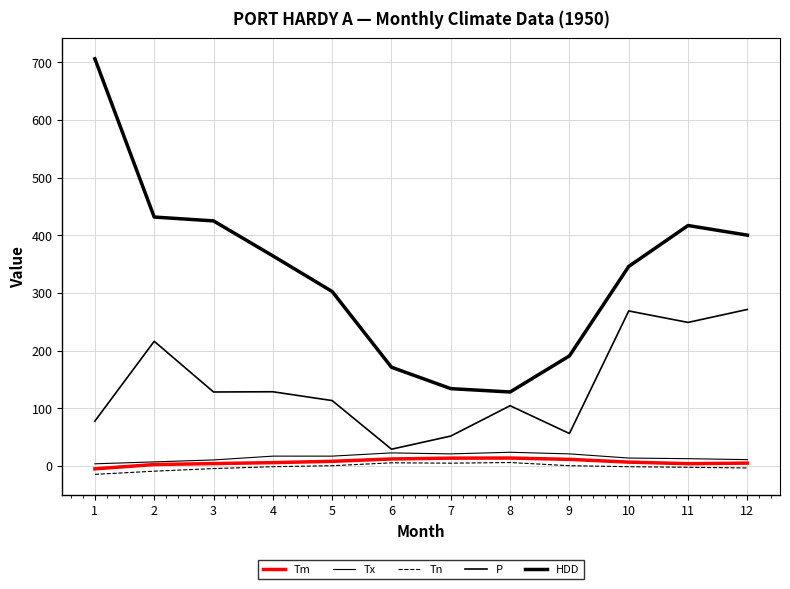

Which label corresponds to the smallest value in the chart?

1